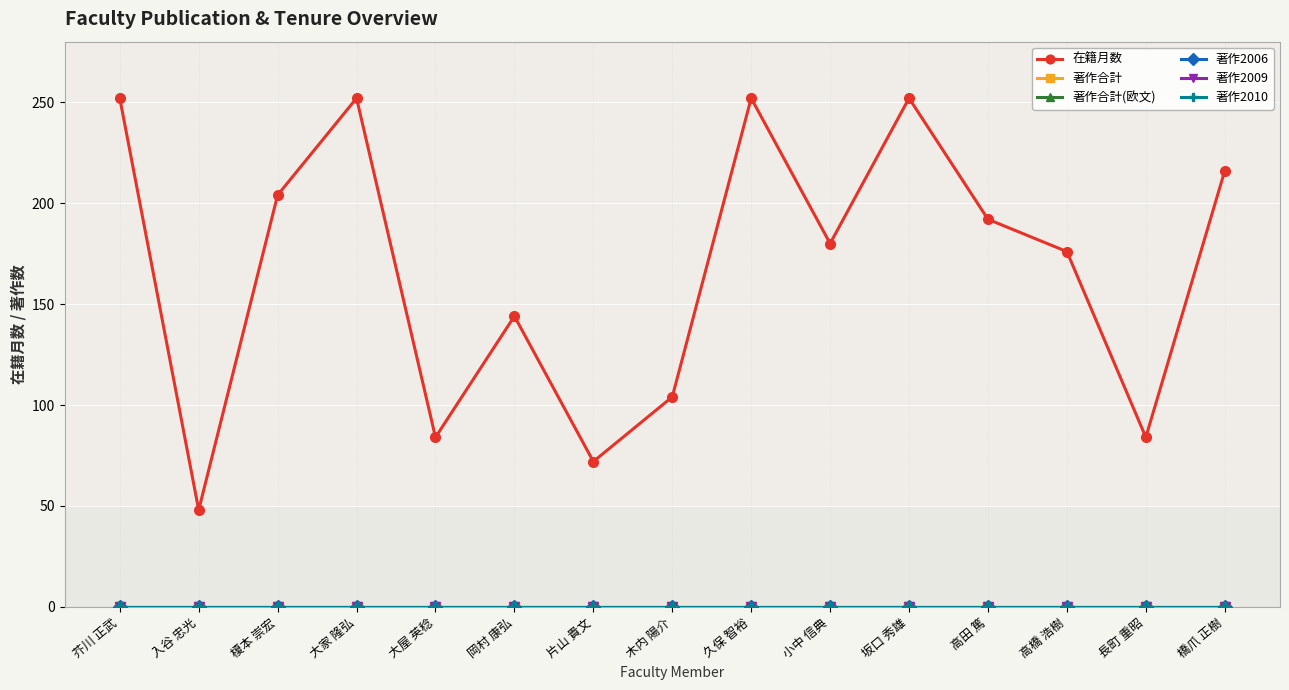

True or false: 著作2010 has a value of 0 at 小中 信典.

True